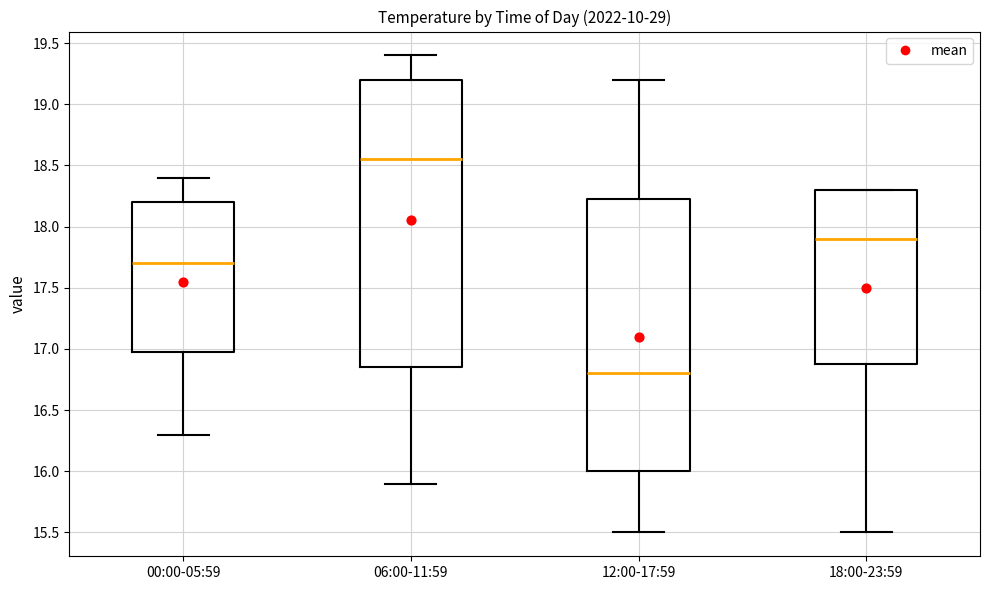

Reading left to right, transcribe this box plot: for each box, give where its median line is, the range the box spans, and where its two whiskers end, as read against the y-axis. The values are not printed on the chart, so give them approximately, as read against the axis.

00:00-05:59: median 17.70, box 17.00 to 18.20, whiskers 16.30 to 18.40
06:00-11:59: median 18.55, box 16.85 to 19.20, whiskers 15.90 to 19.40
12:00-17:59: median 16.80, box 16.00 to 18.25, whiskers 15.50 to 19.20
18:00-23:59: median 17.90, box 16.90 to 18.30, whiskers 15.50 to 18.30